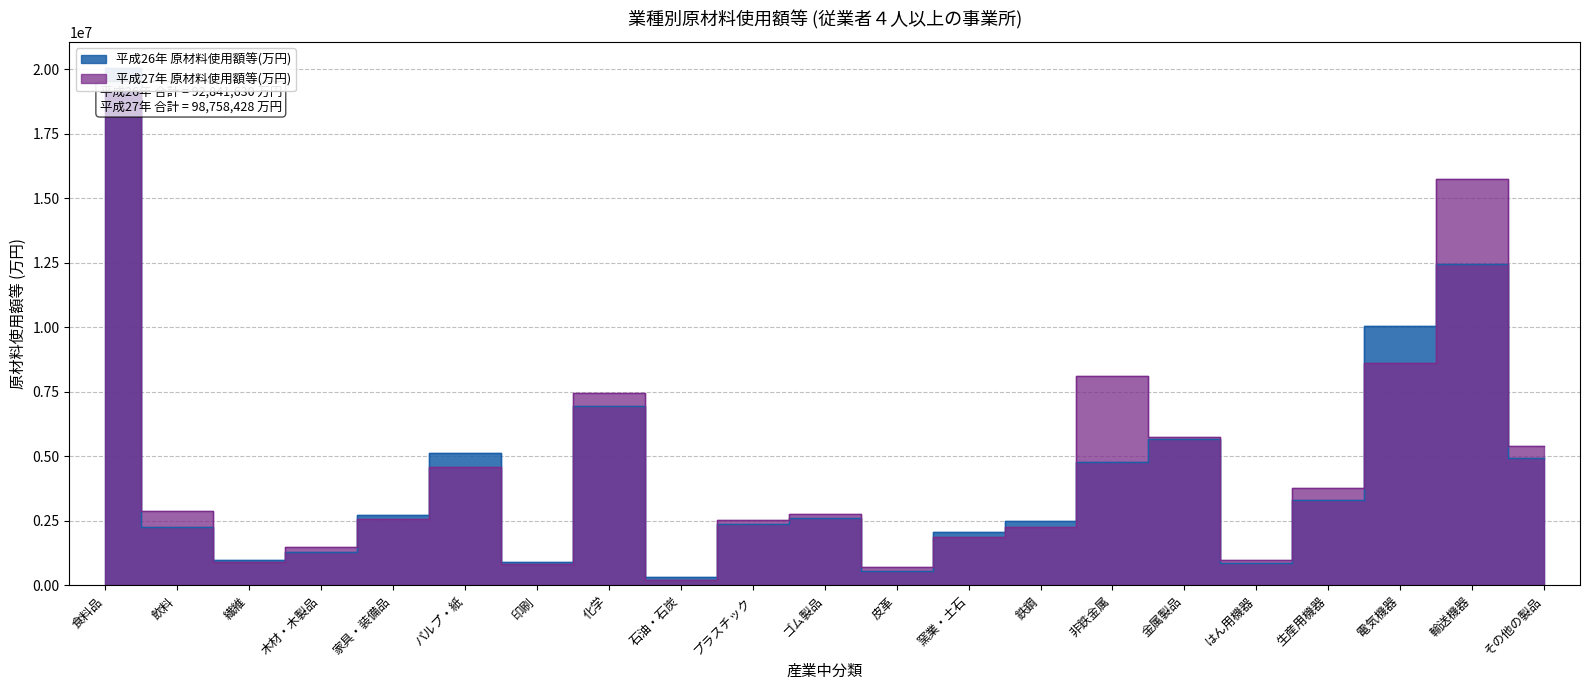

True or false: 平成26年 原材料使用額等(万円) and 平成27年 原材料使用額等(万円) cross at least once.

True